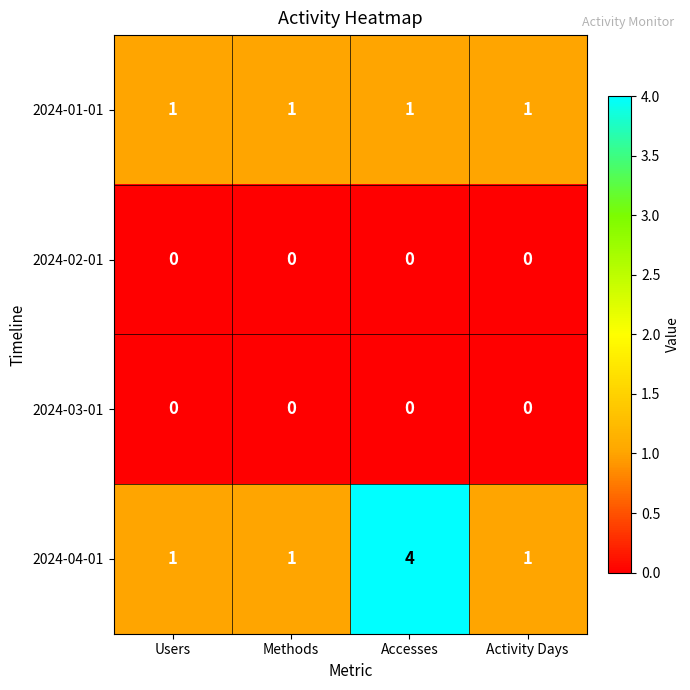

Reading left to right, extract all data points from this chart.

2024-01-01: 1	1	1	1
2024-02-01: 0	0	0	0
2024-03-01: 0	0	0	0
2024-04-01: 1	1	4	1